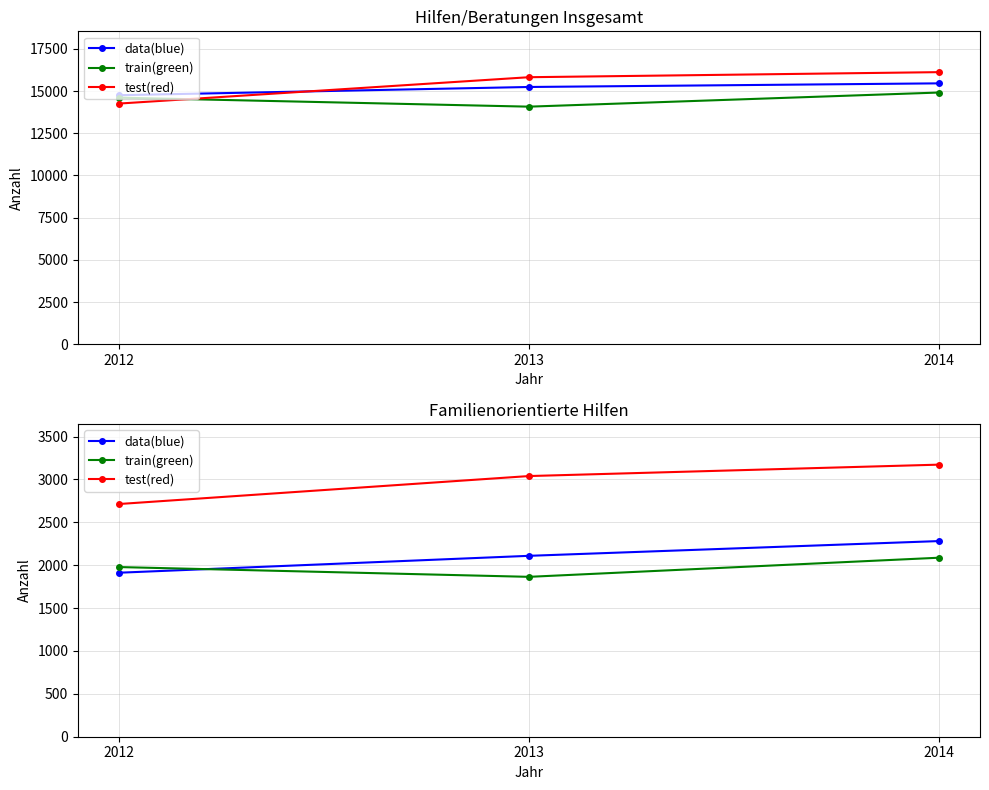

At which category does the chart reach its minimum across all series?

2013